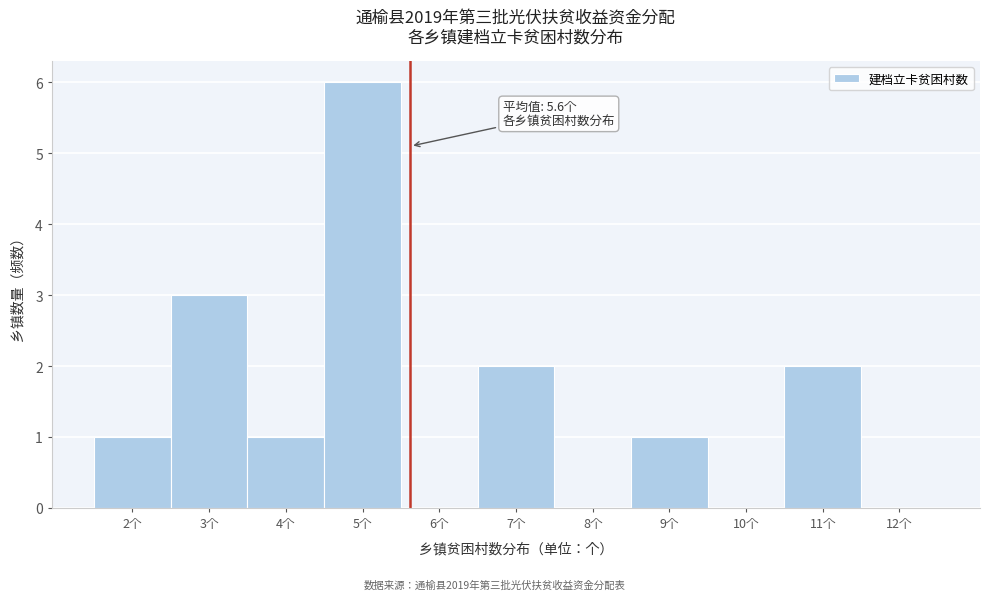

Over which range of the x-axis is the bar tallest?

4.5 to 5.5